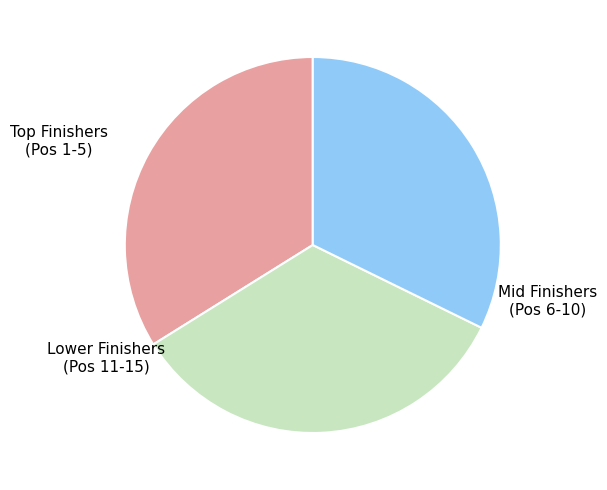

Does any single category account for the majority?

No